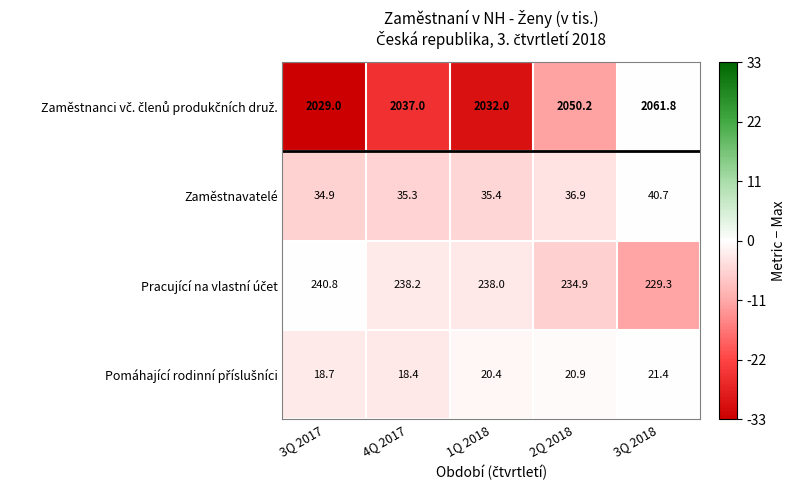

What value does the Zaměstnavatelé series have at 1Q 2018?

35.4